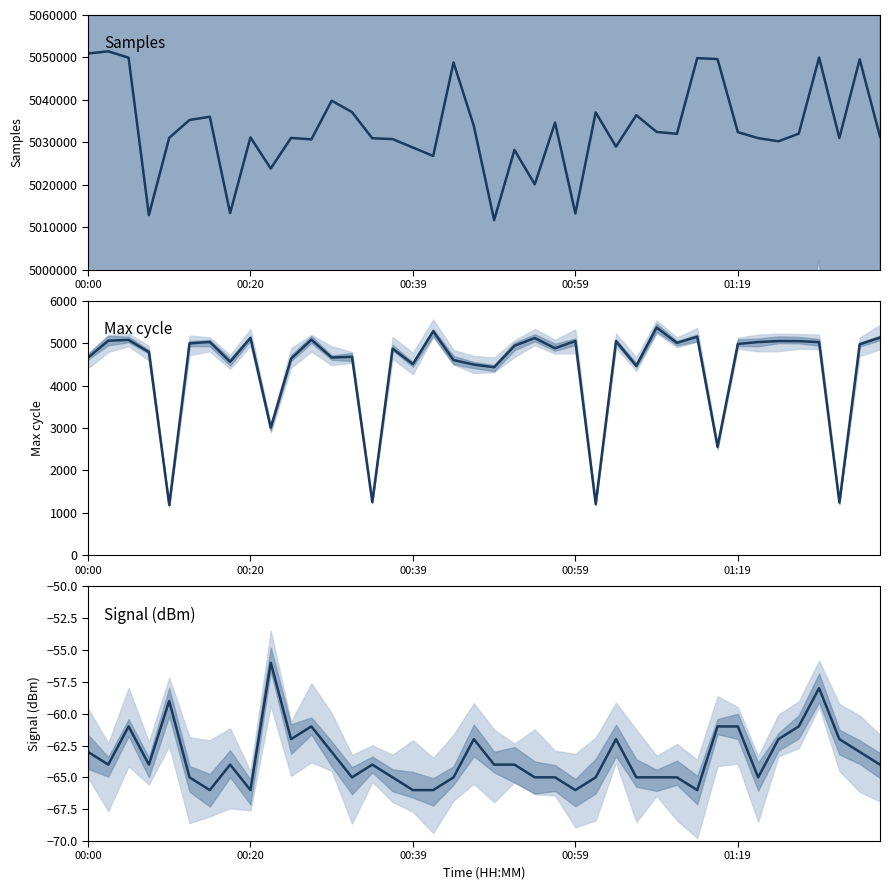

Which series changed the most between 24 and 36?

Samples